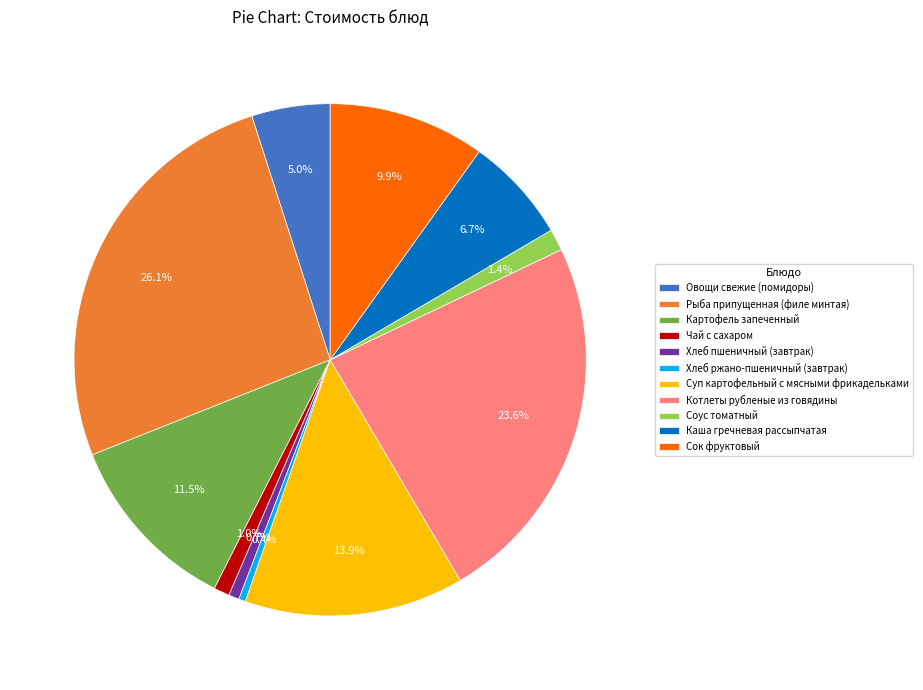

What is the total percentage of Каша гречневая рассыпчатая and Хлеб ржано-пшеничный (завтрак)?

7.1%